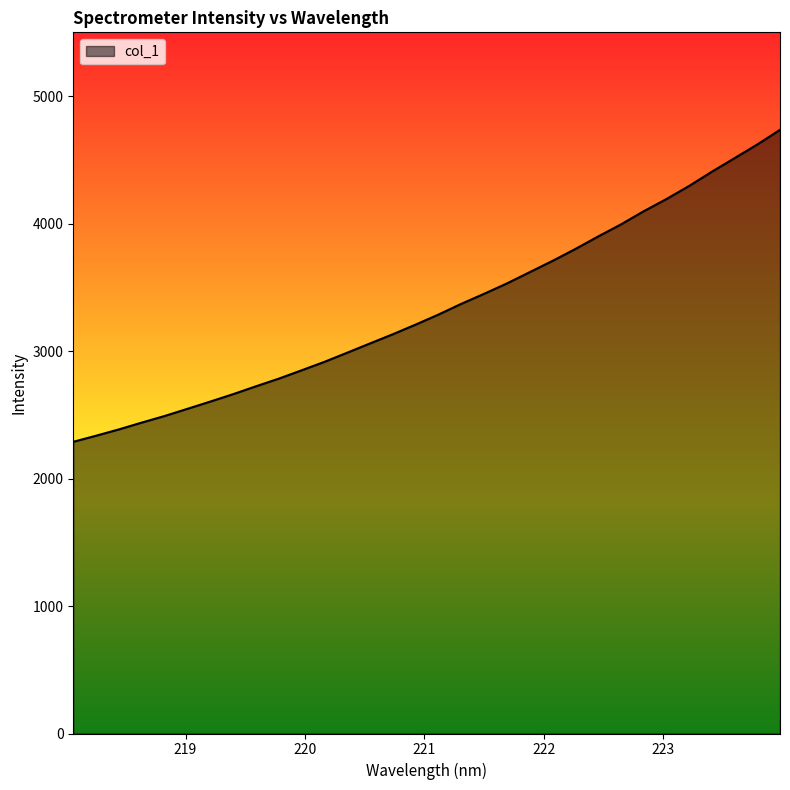

Count the number of categories in the chart.

32